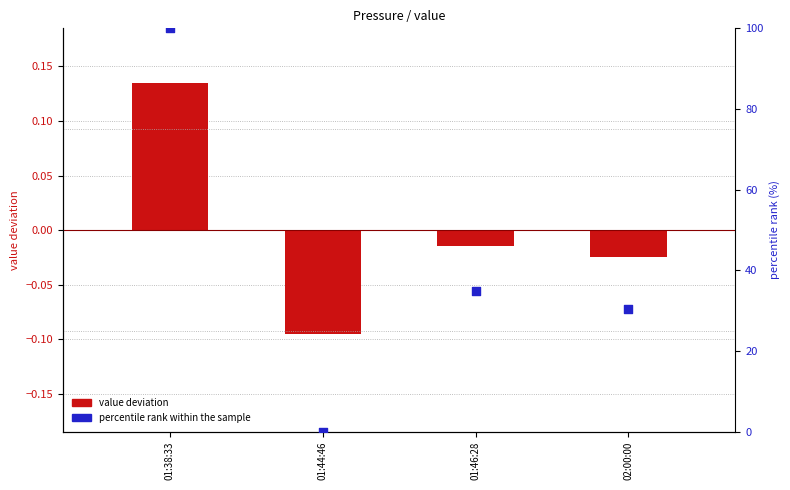

Is the value of value deviation at 01:38:33 greater than the value of percentile rank within the sample at 01:38:33?

No